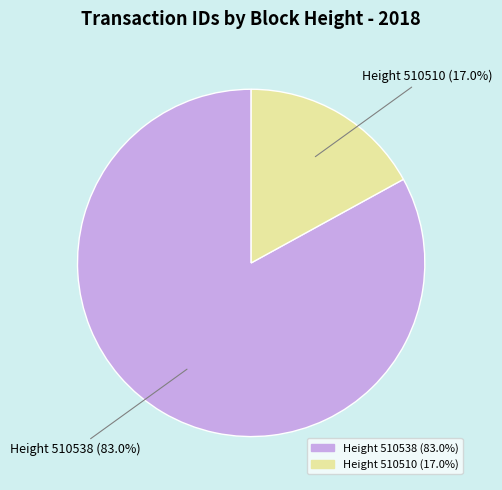

Is there a majority slice in this chart?

Yes